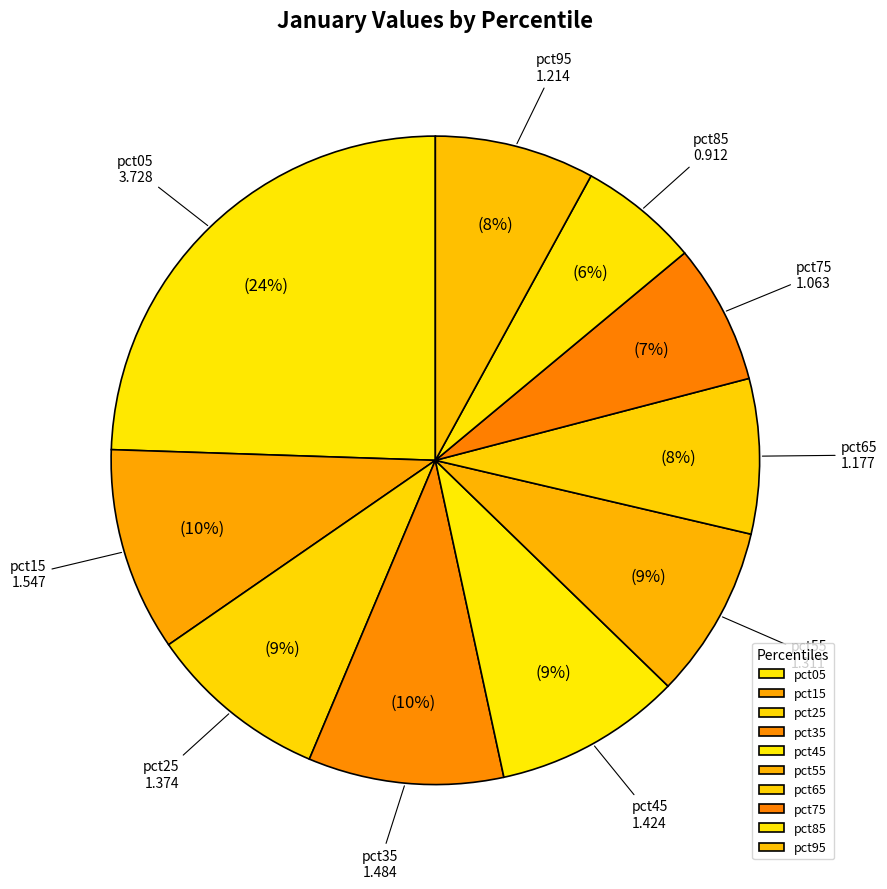

Combined, do pct05 and pct45 account for over 50%?

No